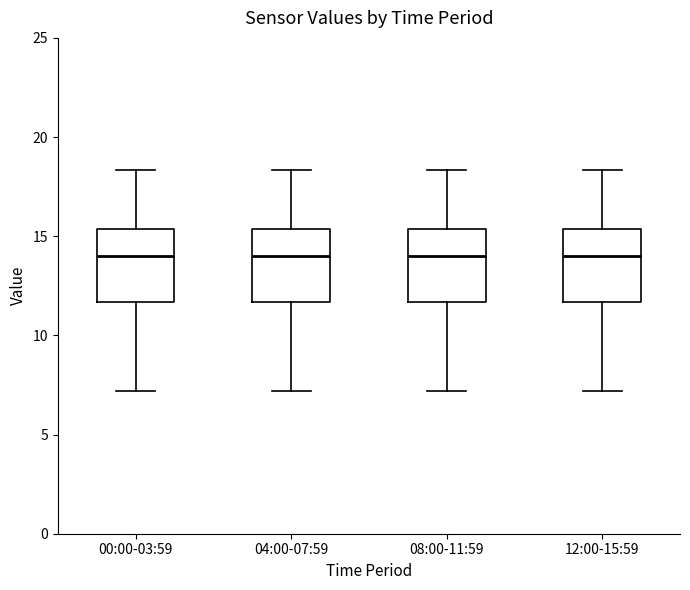

Reading left to right, read every box against the y-axis: the position of its median line, the range the box covers, and the ends of its whiskers. The values are not printed on the chart, so give them approximately, as read against the axis.

00:00-03:59: median 14.0, box 11.5 to 15.5, whiskers 7.0 to 18.5
04:00-07:59: median 14.0, box 11.5 to 15.5, whiskers 7.0 to 18.5
08:00-11:59: median 14.0, box 11.5 to 15.5, whiskers 7.0 to 18.5
12:00-15:59: median 14.0, box 11.5 to 15.5, whiskers 7.0 to 18.5